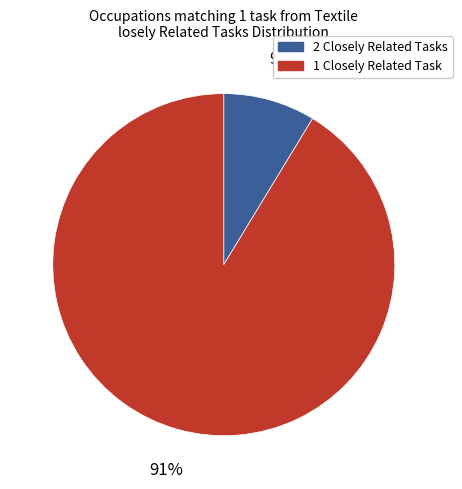

Is there a majority slice in this chart?

Yes